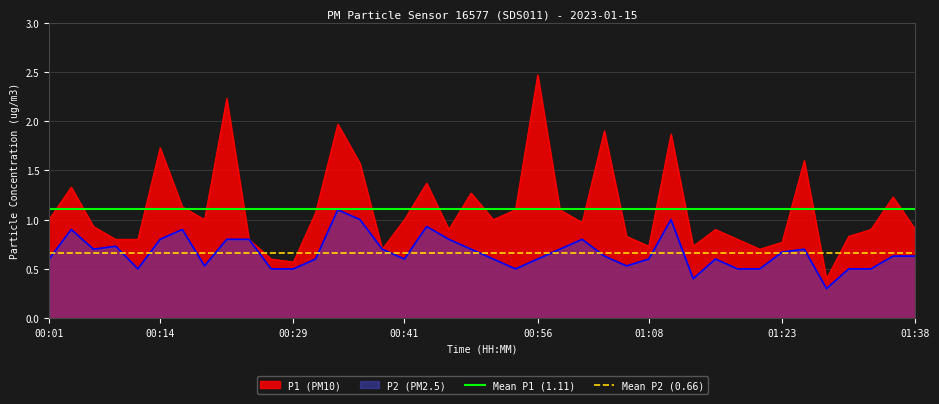

What is the minimum value for P1 (PM10)?

0.4